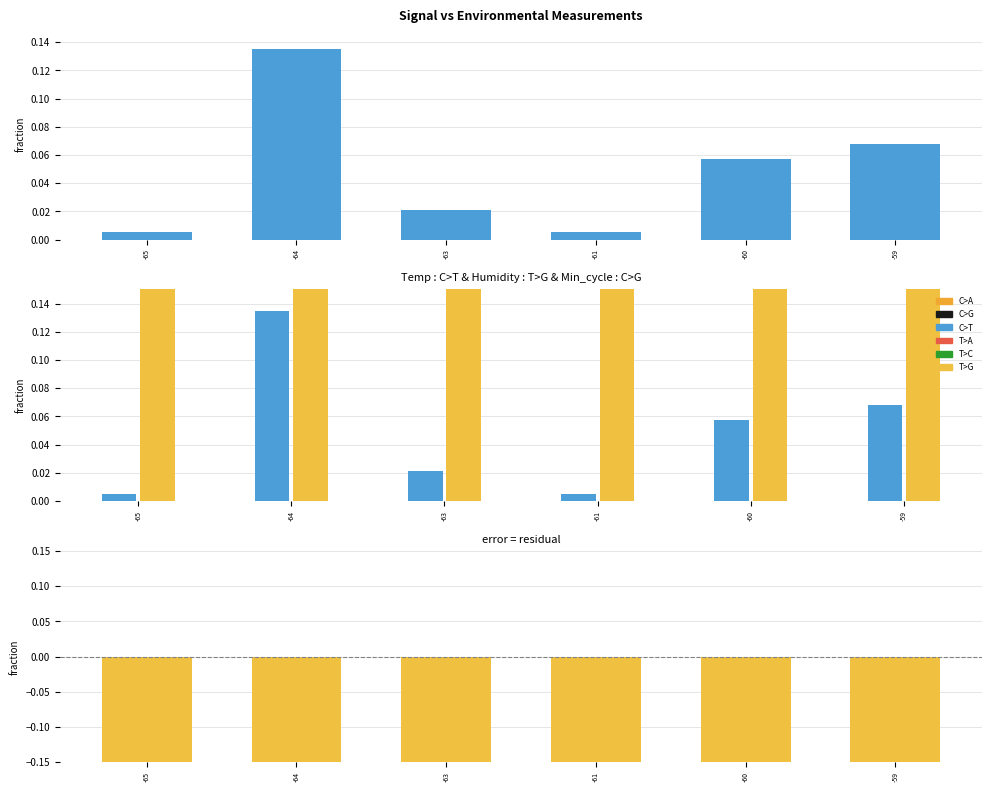

What is the maximum value for Humidity?

1.0